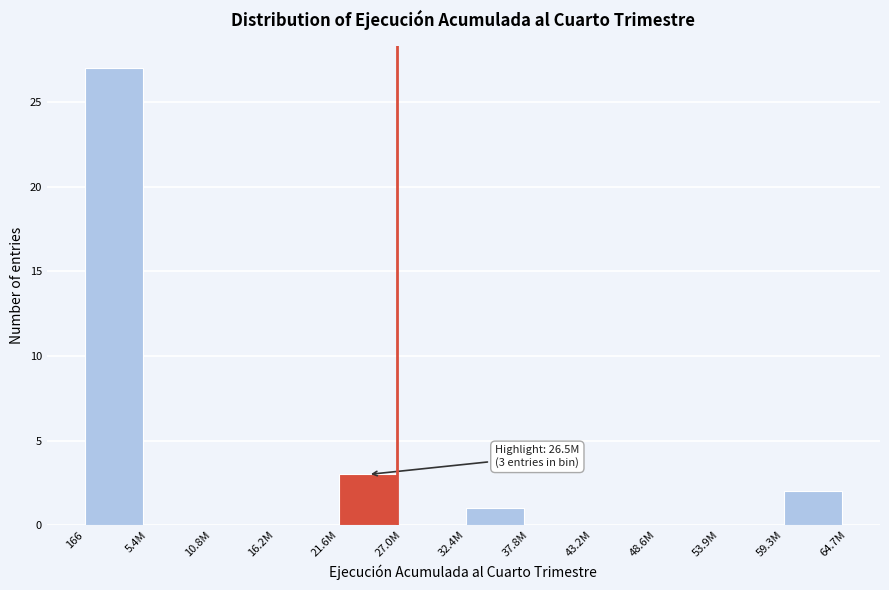

Reading right to left, what are all the values shown in this chart?

59.3M=2	53.9M=0	48.6M=0	43.2M=0	37.8M=0	32.4M=1	27.0M=0	21.6M=3	16.2M=0	10.8M=0	5.4M=0	166=27